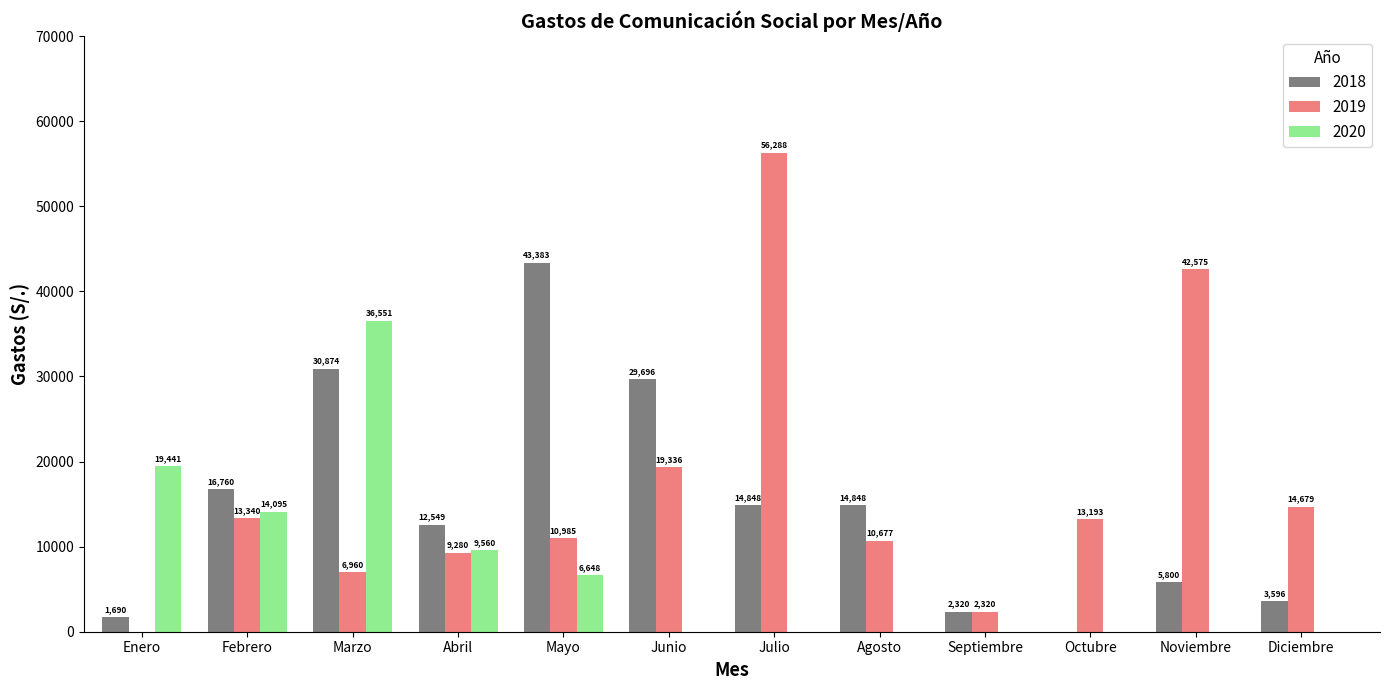

What are all the series names shown in the legend?

2018, 2019, 2020